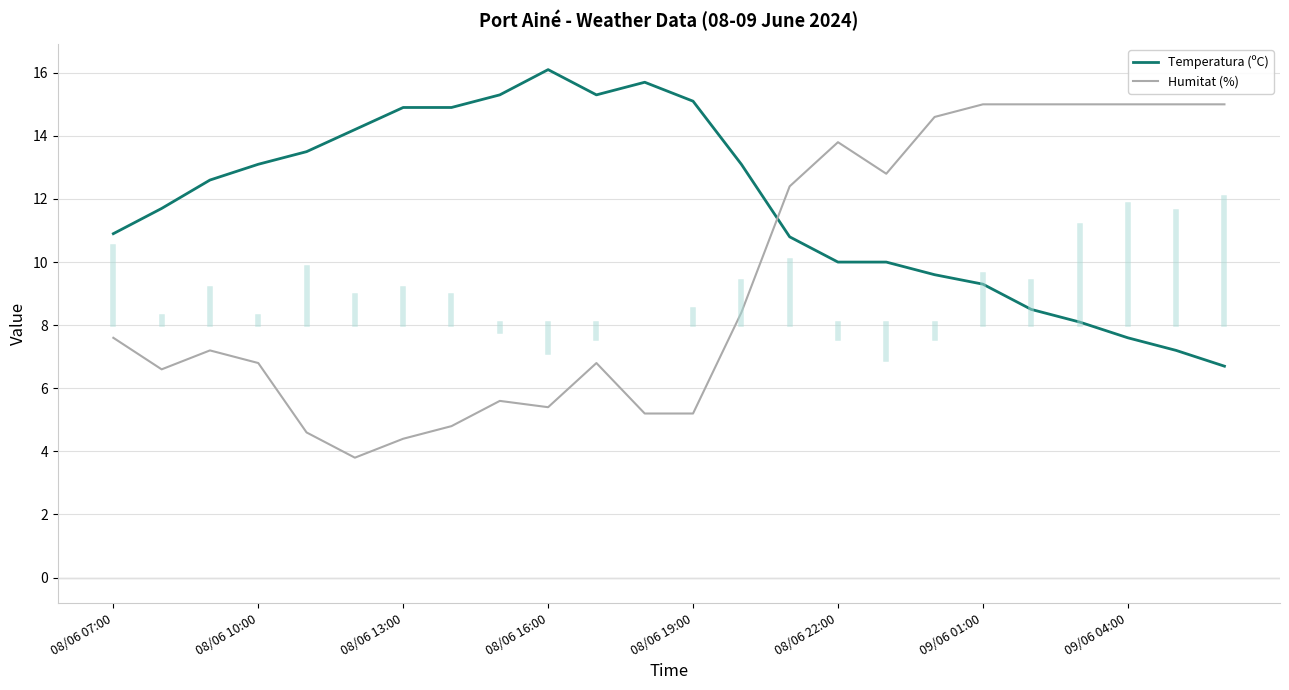

What is the difference between the maximum and minimum values in the Temperatura (ºC) series?

9.4